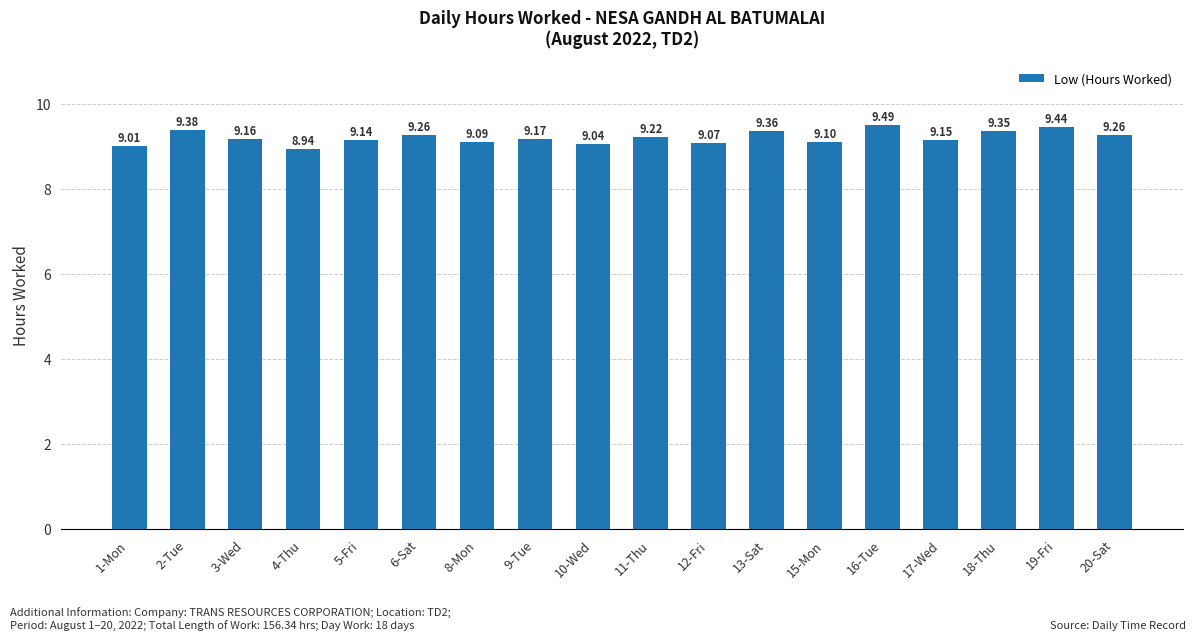

What is the difference between the second highest and minimum values?

0.5